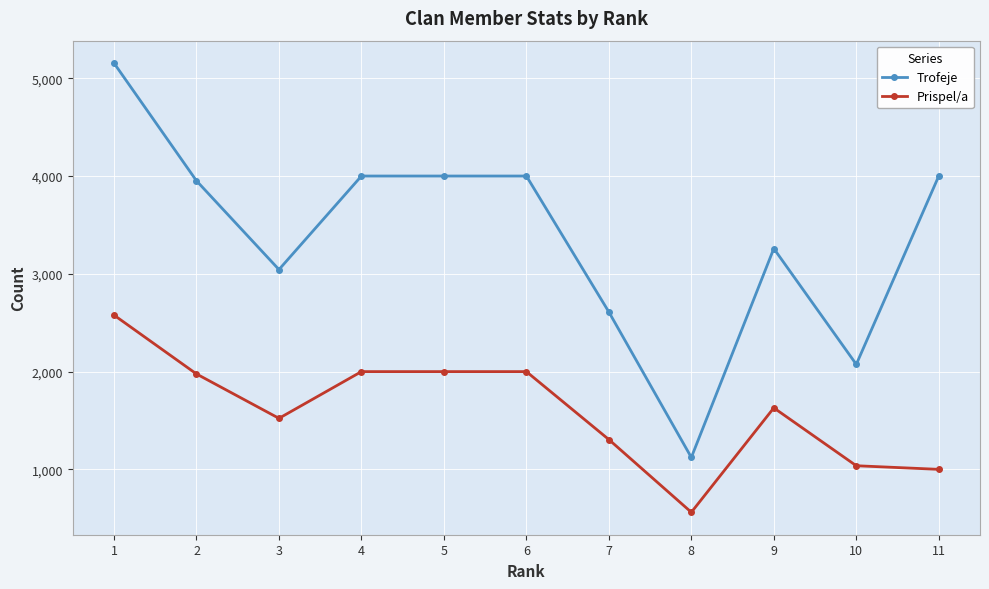

At which category is the sum across all series the highest?

1